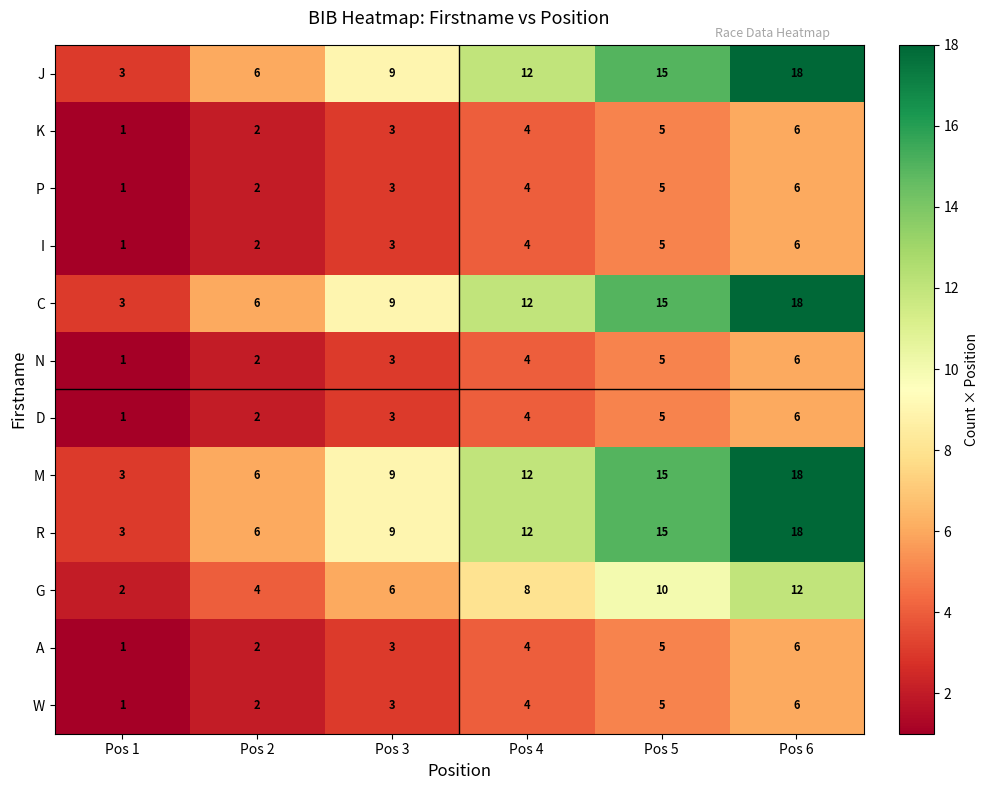

Which label corresponds to the largest value in the chart?

Pos 6